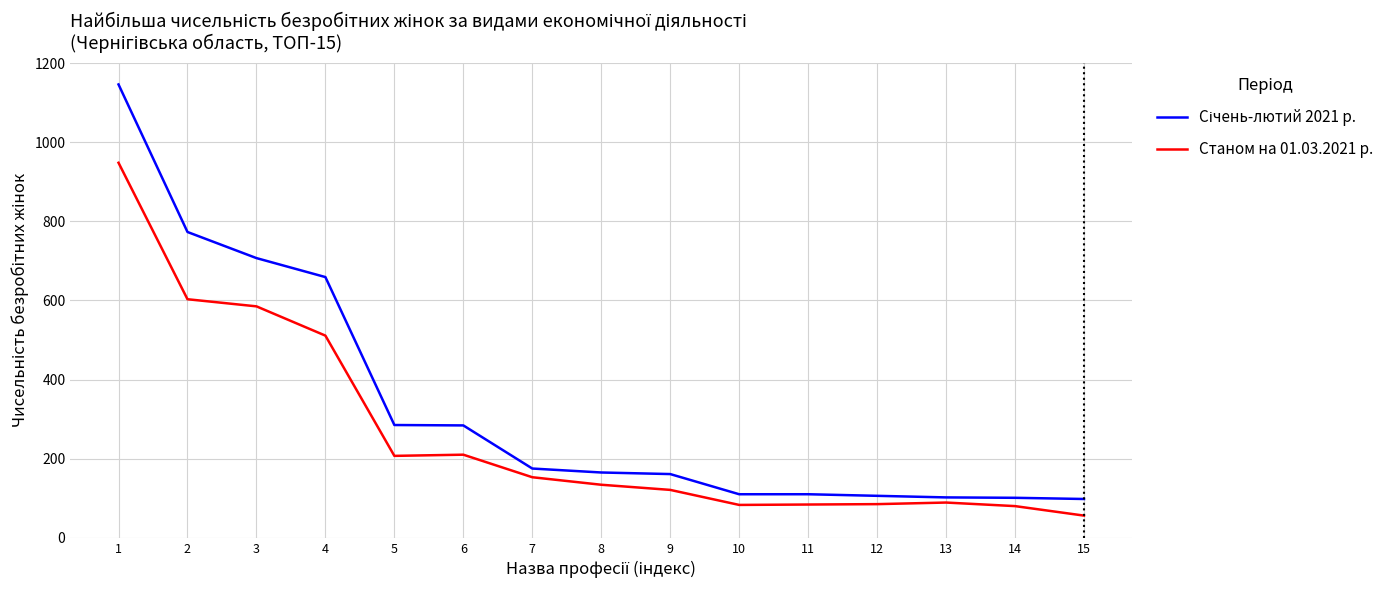

The value of Станом на 01.03.2021 р. at 3 is 986. True or false?

False